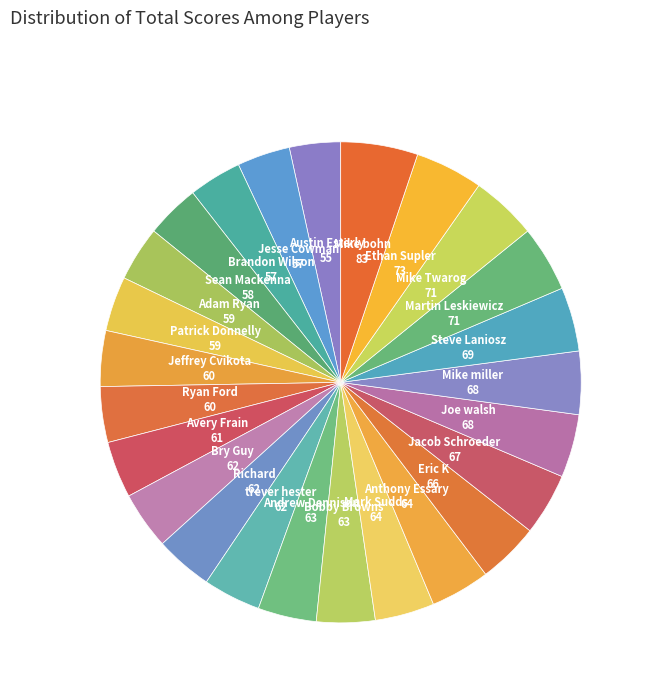

Is it true that Eric K is 4% of the pie?

True